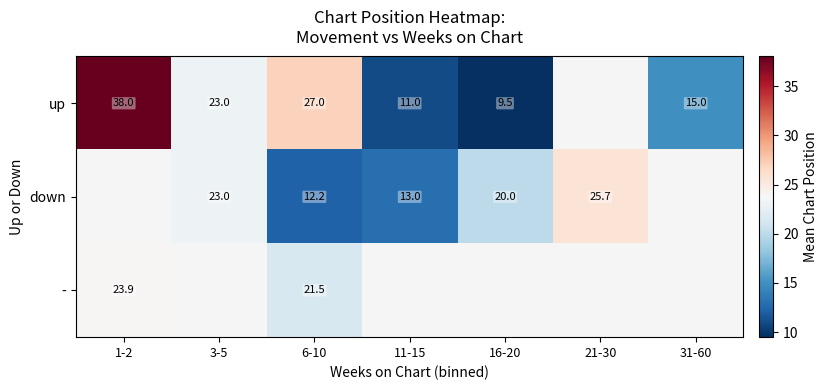

What is the difference between the up values at 3-5 and 31-60?

8.0